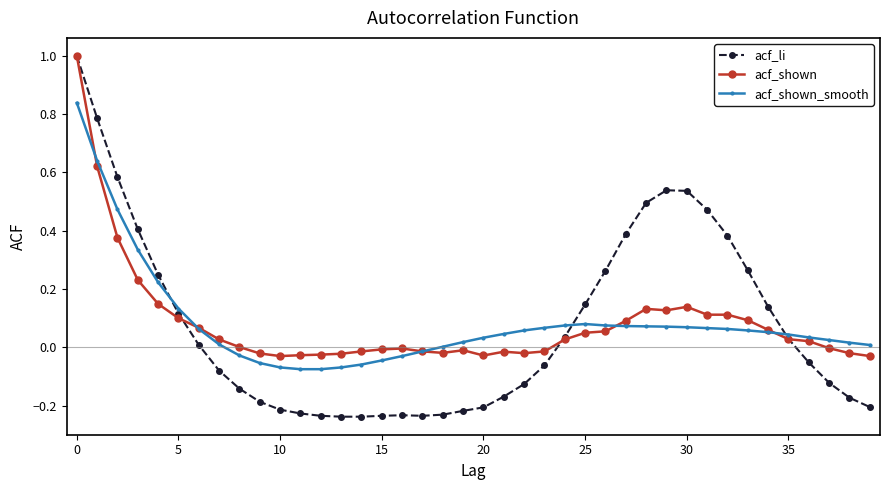

Which series has the largest range (max minus min)?

acf_li